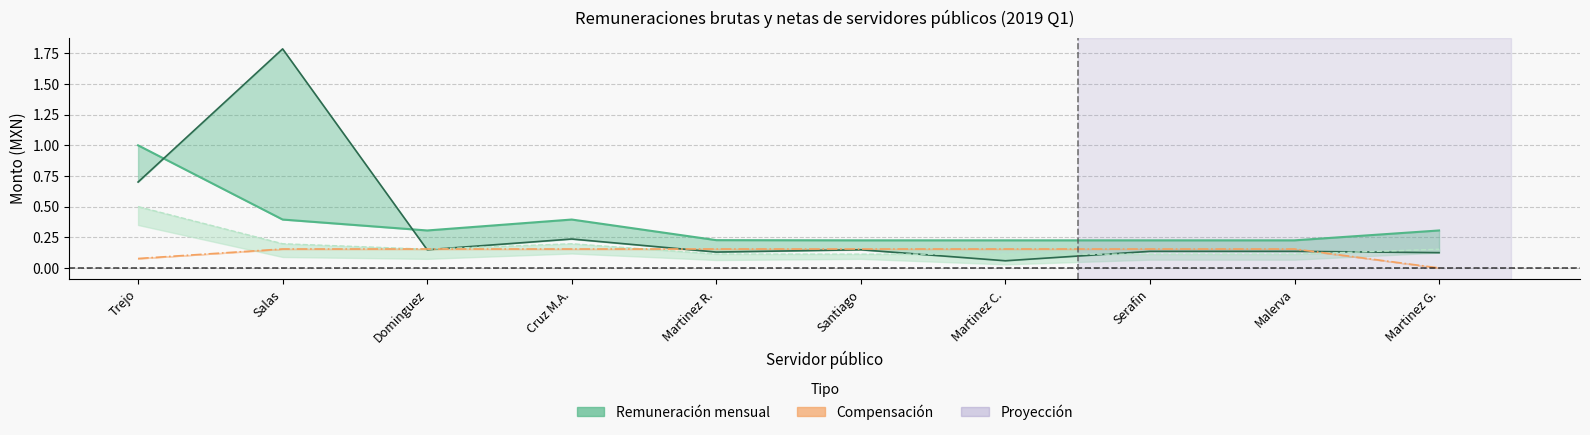

What is the sum of the Compensacion bruta (línea) values at Dominguez and Martinez G.?

0.2